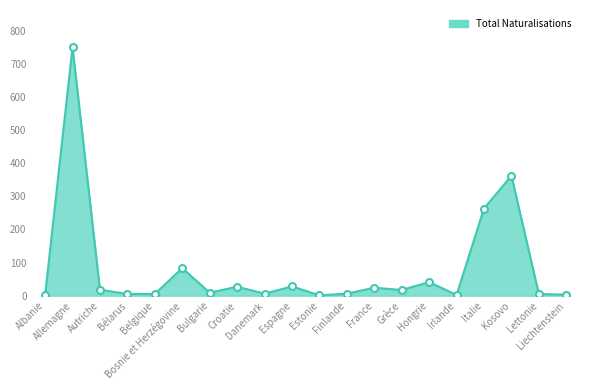

What is the maximum value shown in the chart?

750